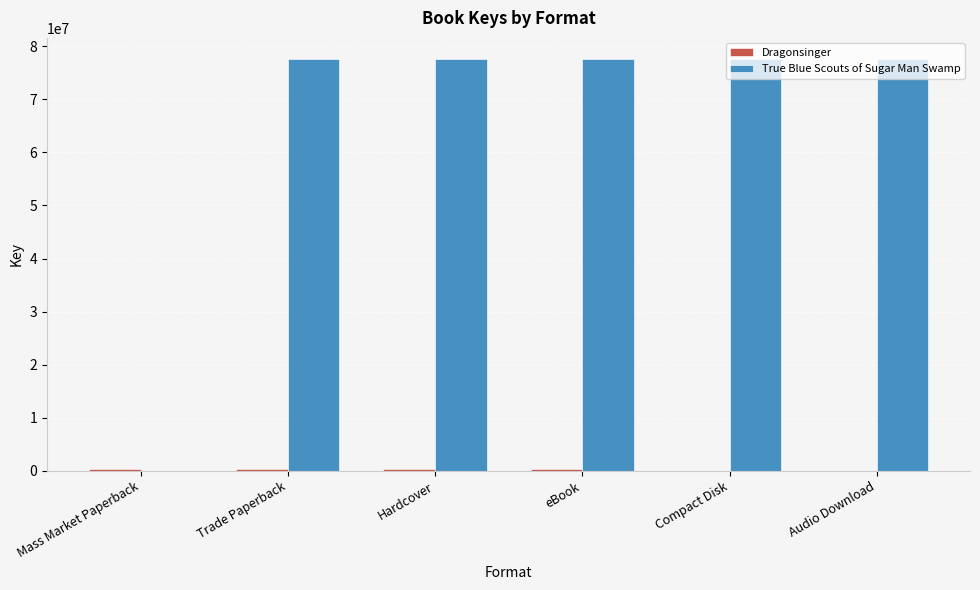

Are the bars horizontal?

No